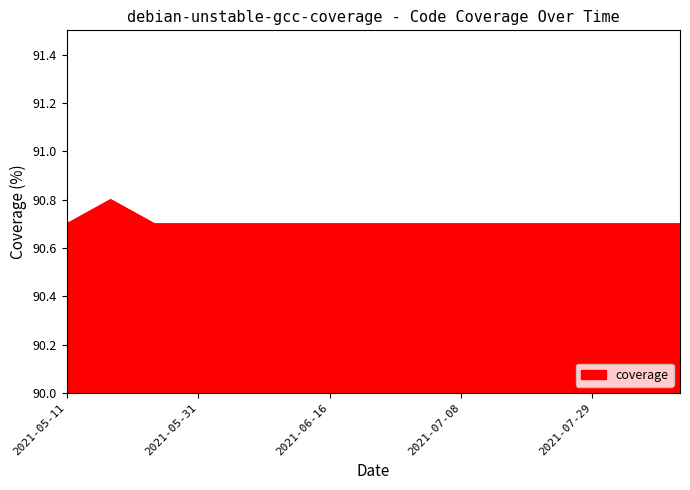

What is the smallest value displayed?

90.7